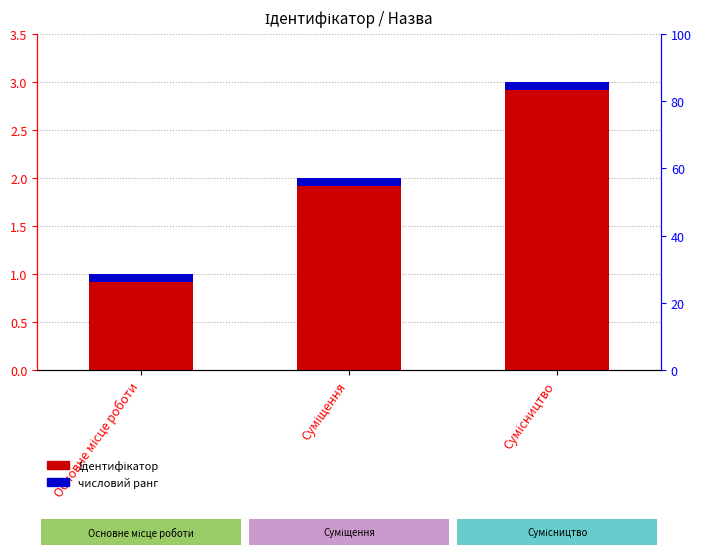

Reading left to right, what are all the values shown in this chart?

Основне місце роботи=1	Суміщення=2	Сумісництво=3